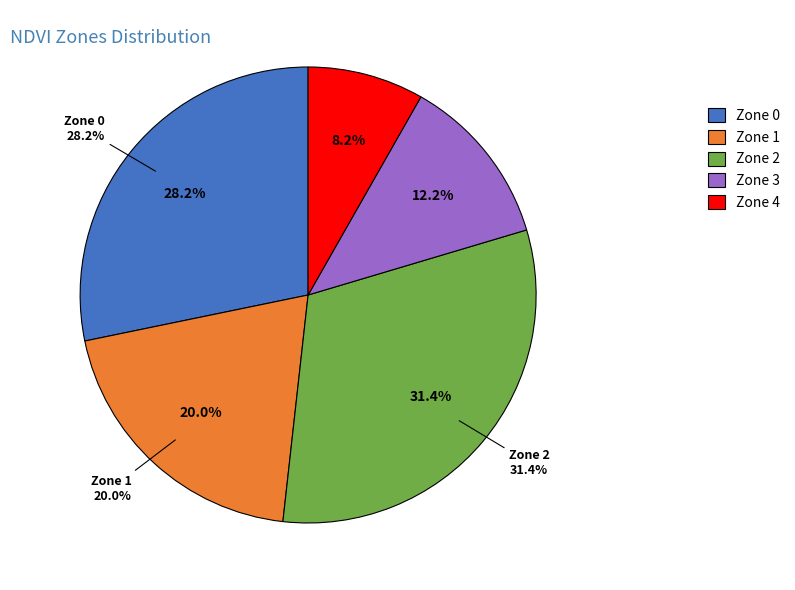

Combined, do Zone 4 and Zone 2 account for over 50%?

No